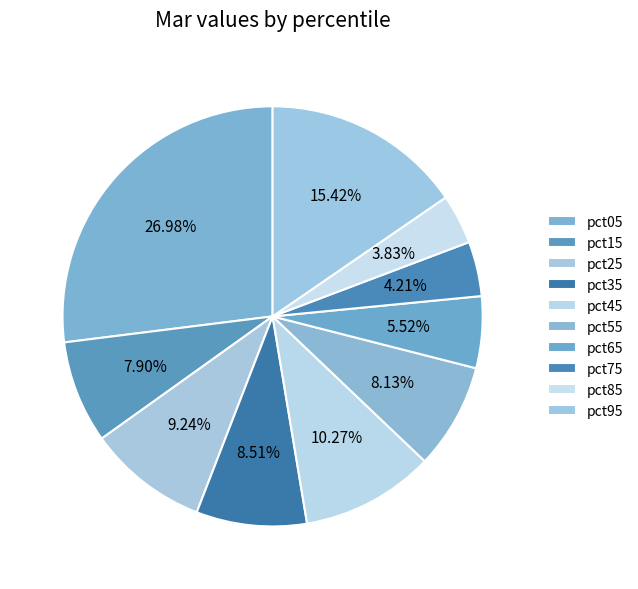

To the nearest percent, what portion does pct95 represent?

15%